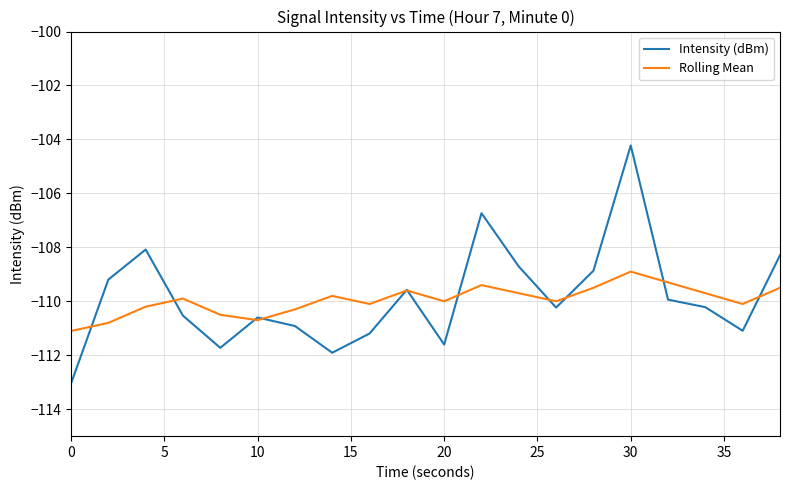

Which series has the largest range (max minus min)?

Intensity (dBm)